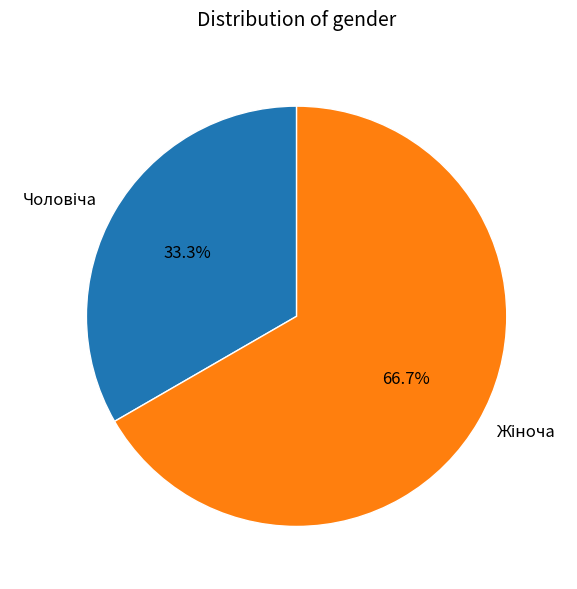

To the nearest percent, what is the combined percentage of Жіноча and Чоловіча?

100%